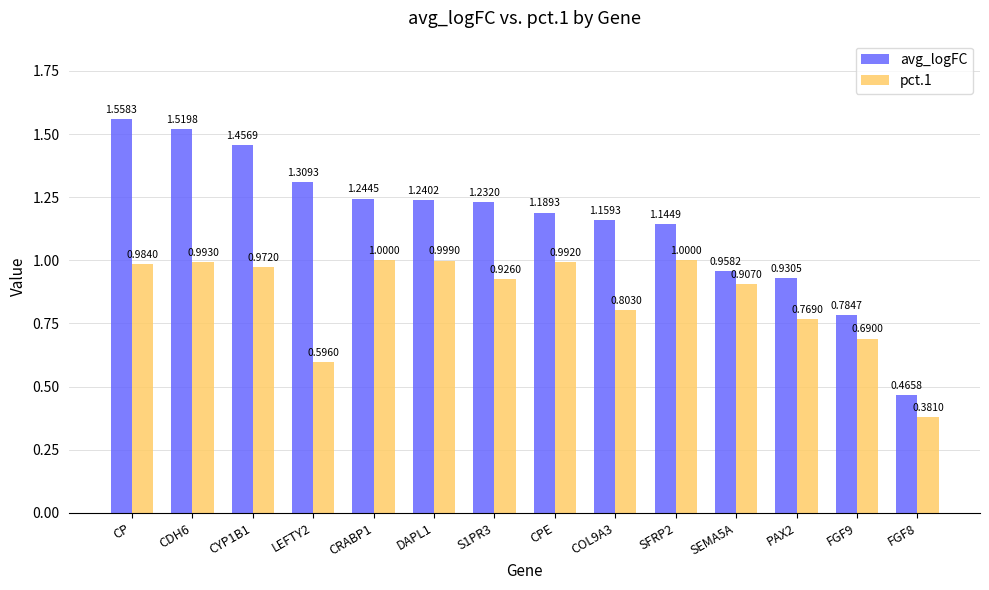

At DAPL1, list the series in order from largest to smallest.

avg_logFC, pct.1